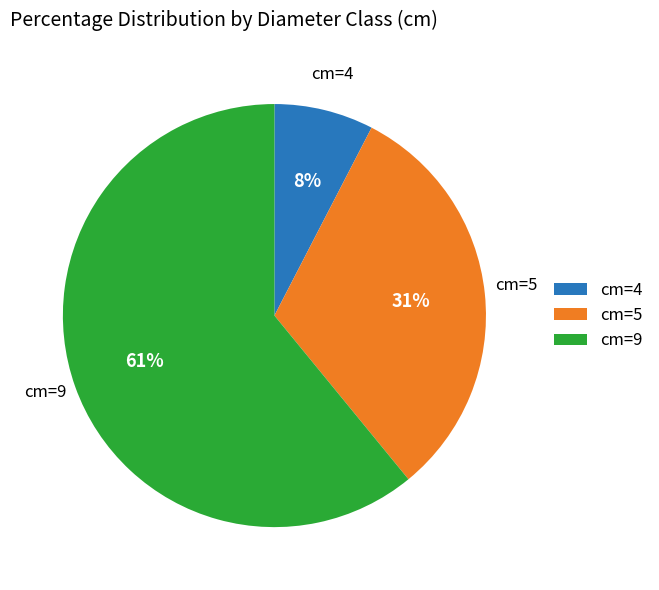

Does cm=4 represent more than half of the total?

No